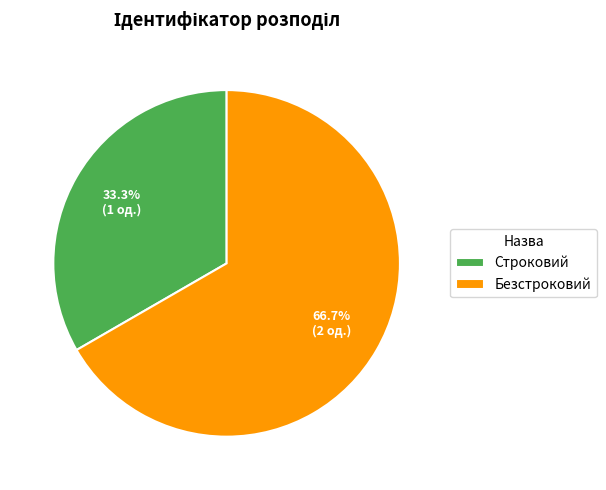

To the nearest percent, what is the combined percentage of Строковий and Безстроковий?

100%